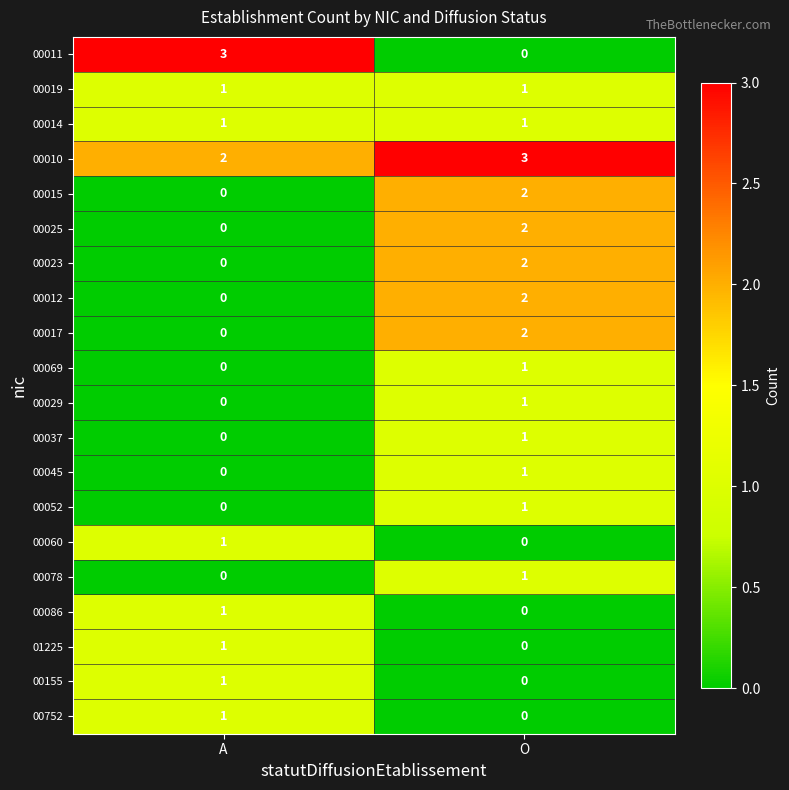

What is the total value across all series at A?

12